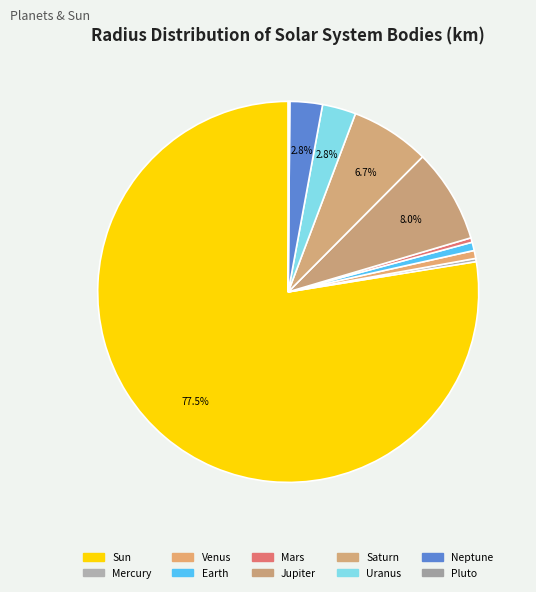

To the nearest percent, what portion does Saturn represent?

7%